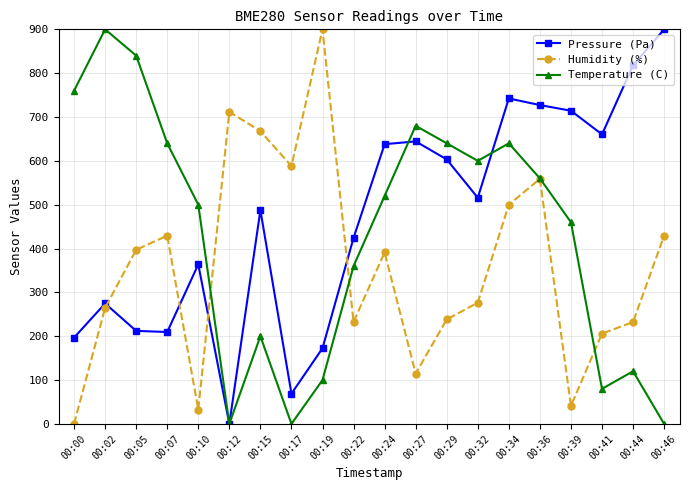

What is the sum of the Temperature (C) values at 00:32 and 00:46?

600.0